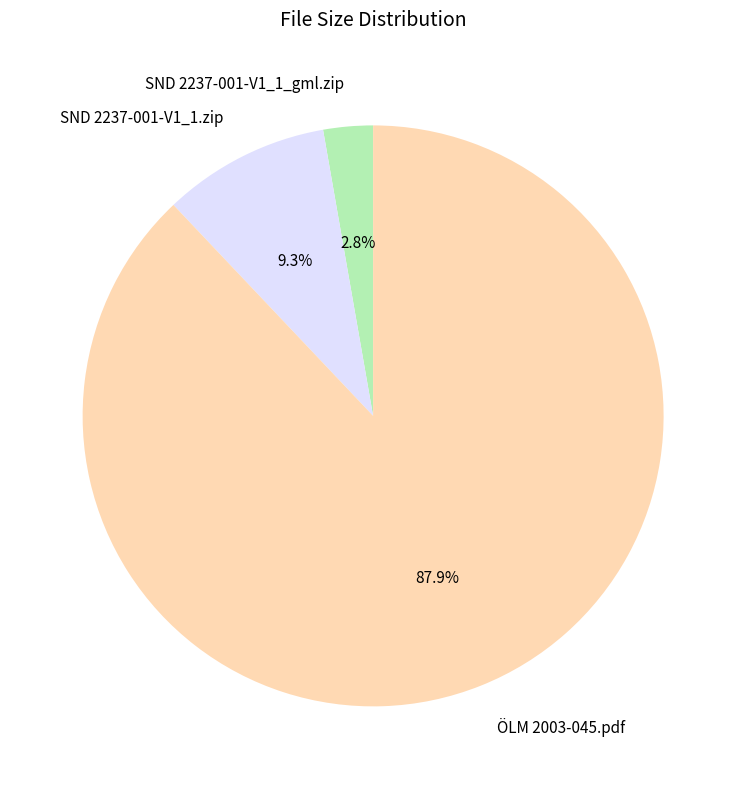

What percentage is NOT represented by SND 2237-001-V1_1_gml.zip?

97.2%